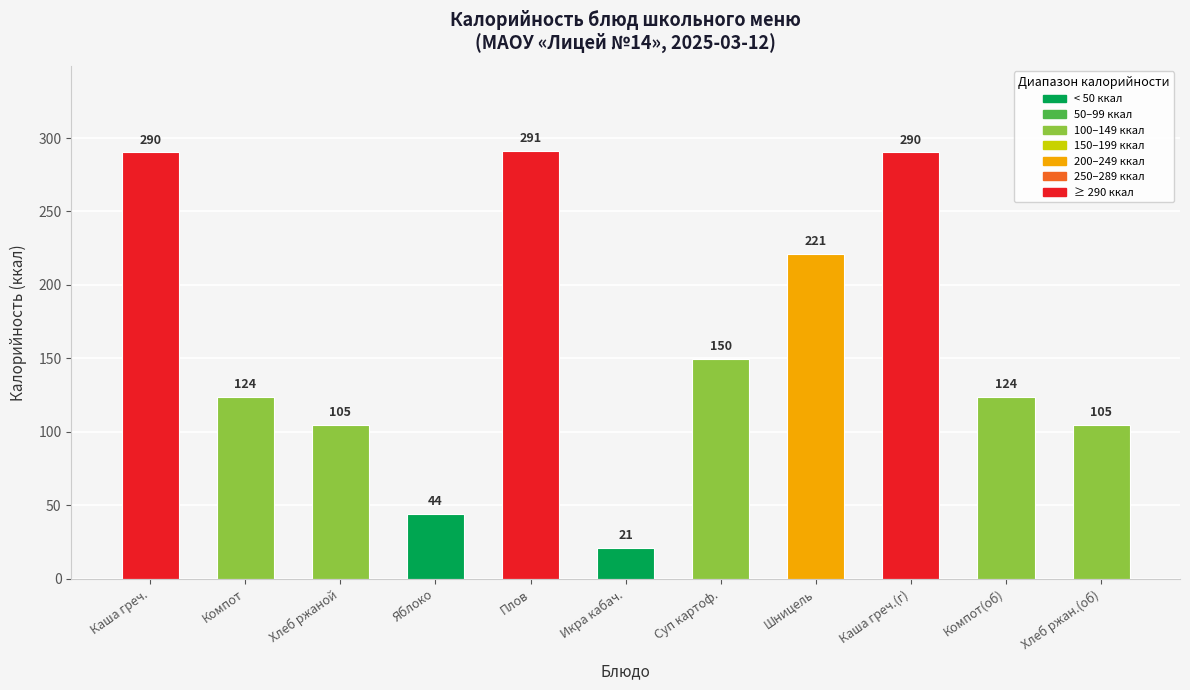

What is the maximum value shown in the chart?

290.9